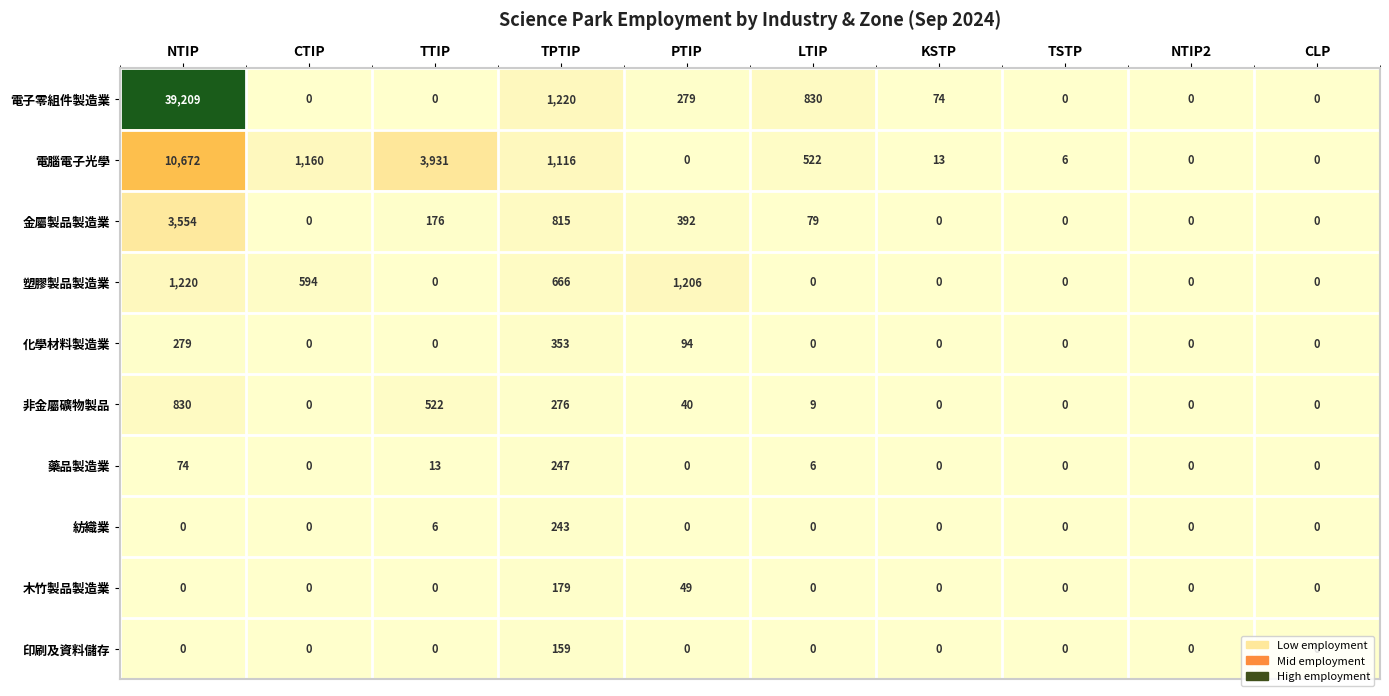

Where does the 電子零組件製造業 series first go above 74?

NTIP